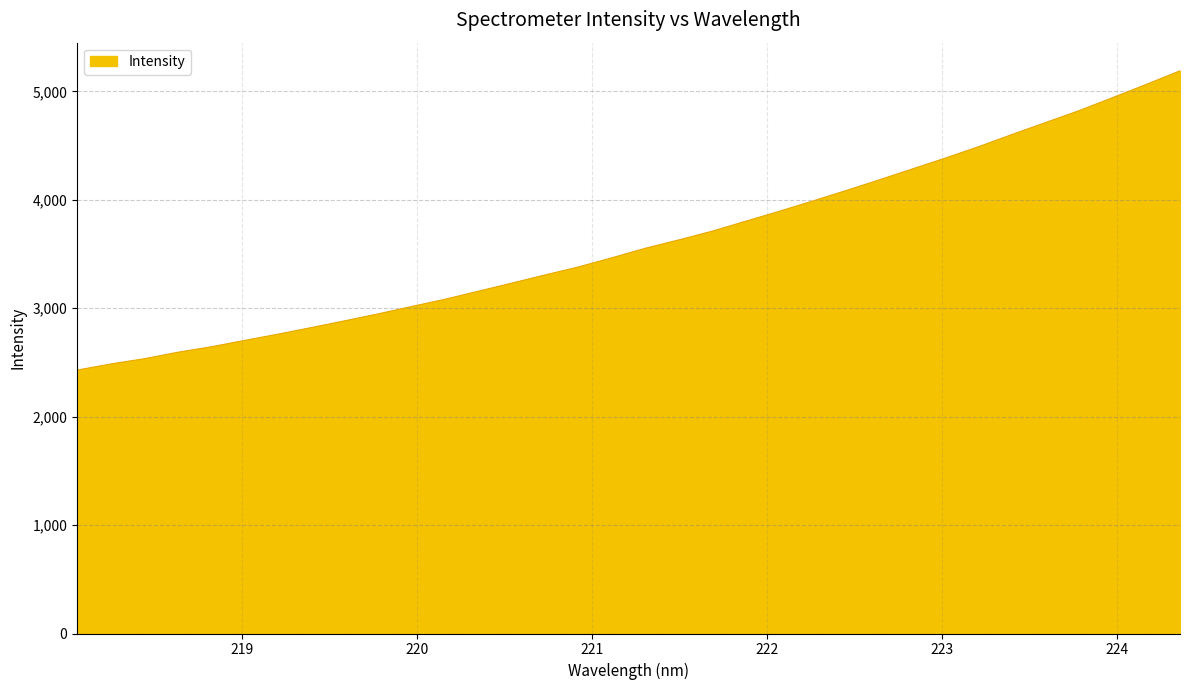

Does the chart have visible grid lines?

Yes